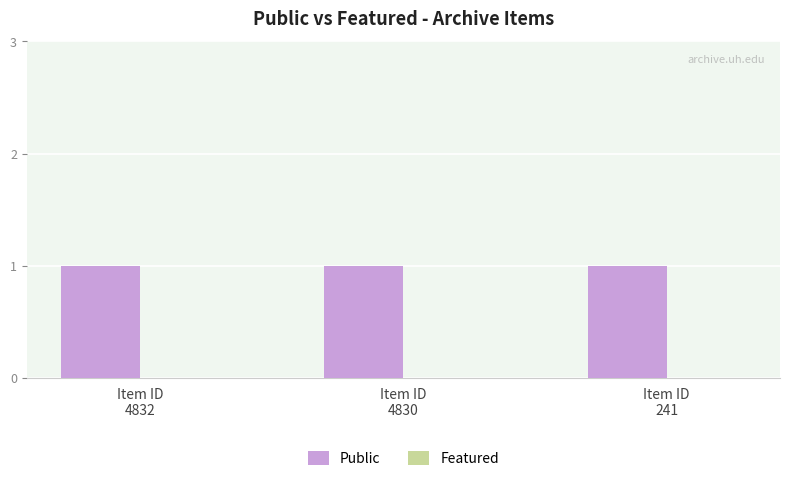

Reading left to right, list all the values displayed in this chart.

Public: 1	1	1
Featured: 0	0	0